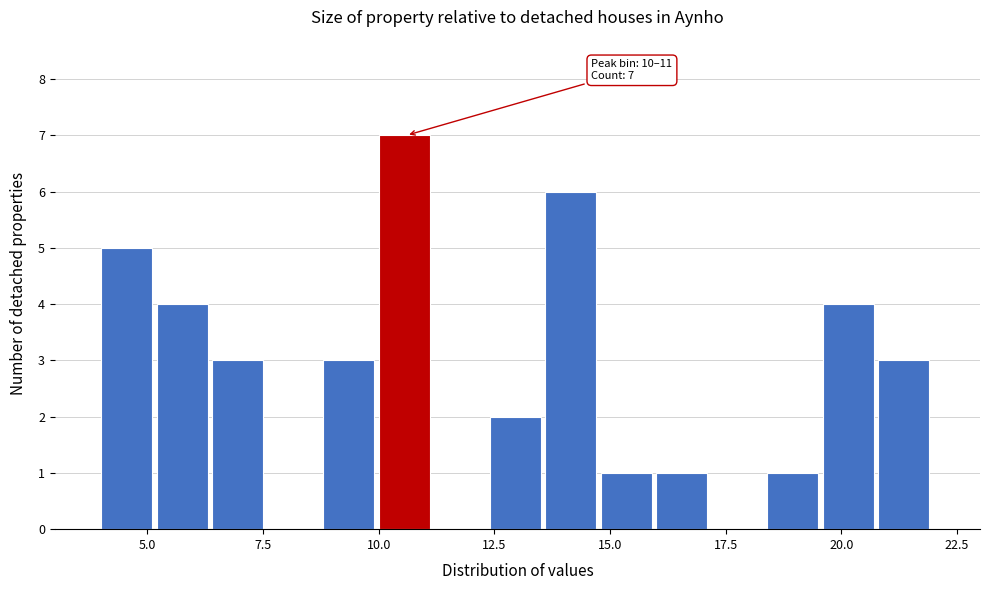

Read against the x-axis, roughly where is the centre of the tallest bar?

10.5